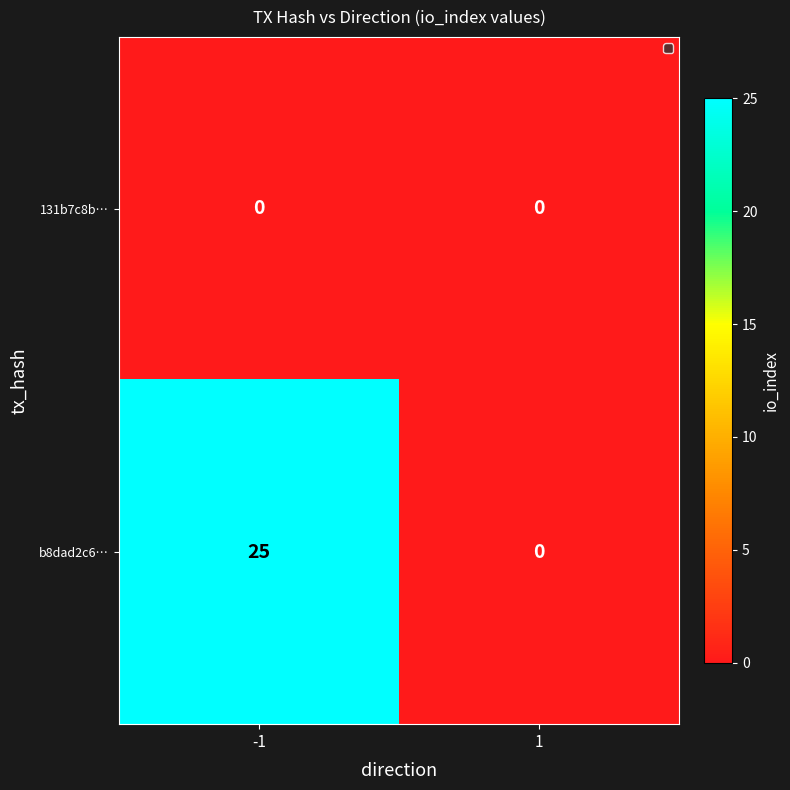

Which series has the largest total across all categories?

b8dad2c6…